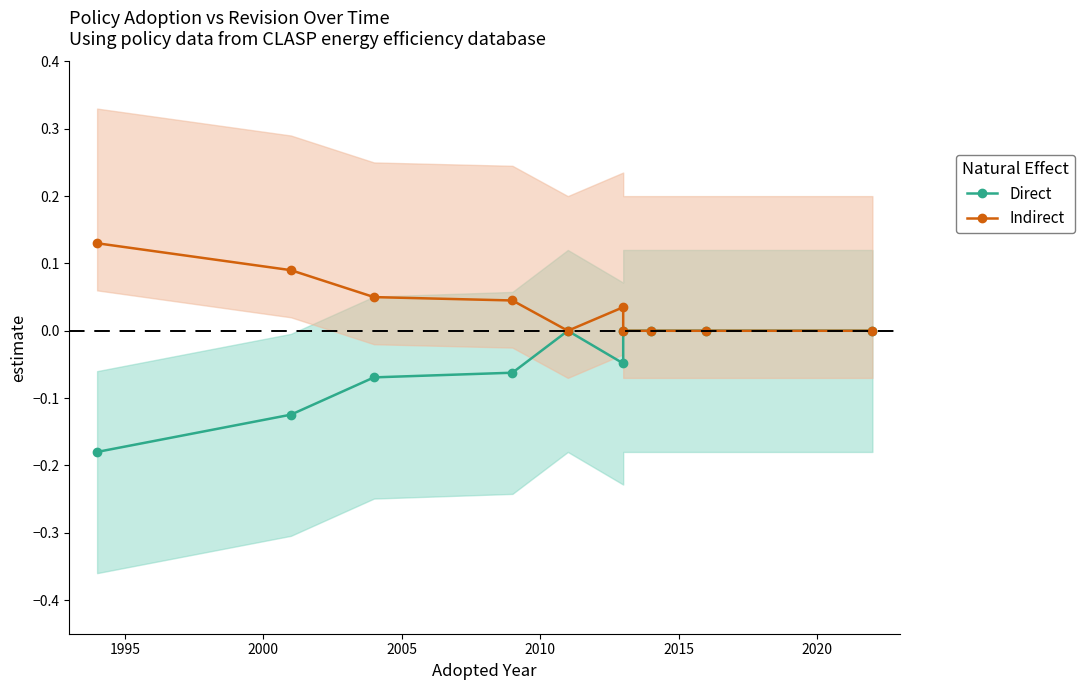

How many lines are shown in the chart?

2